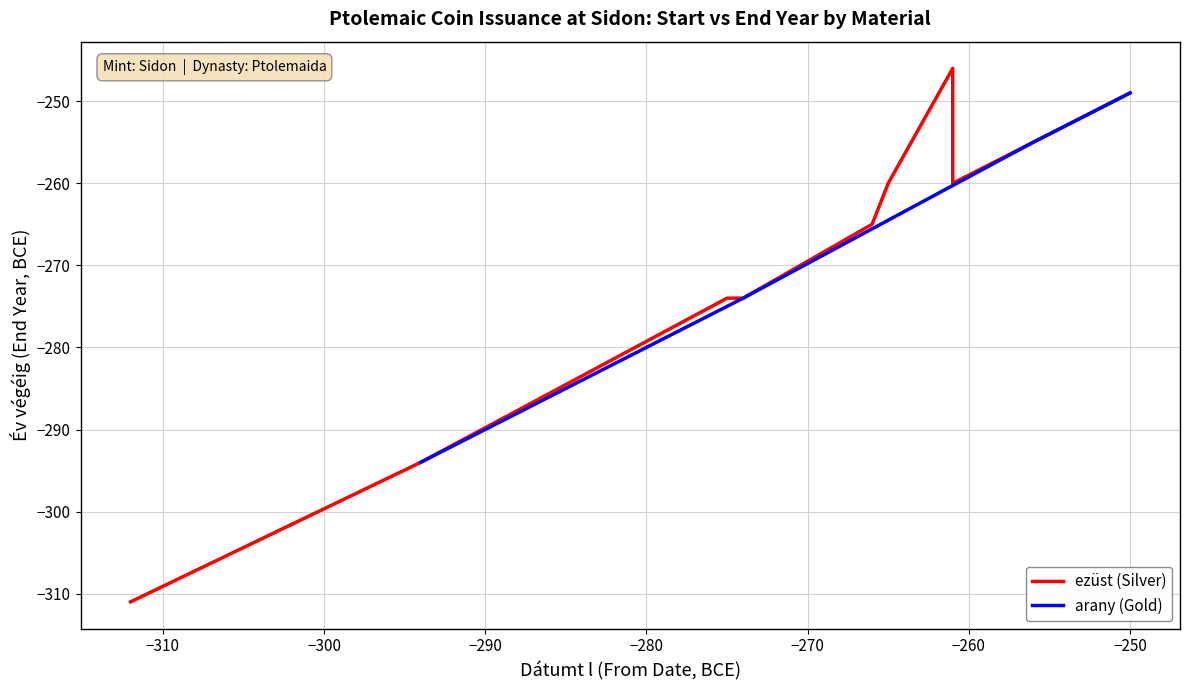

What is the minimum value for arany (Gold)?

-294